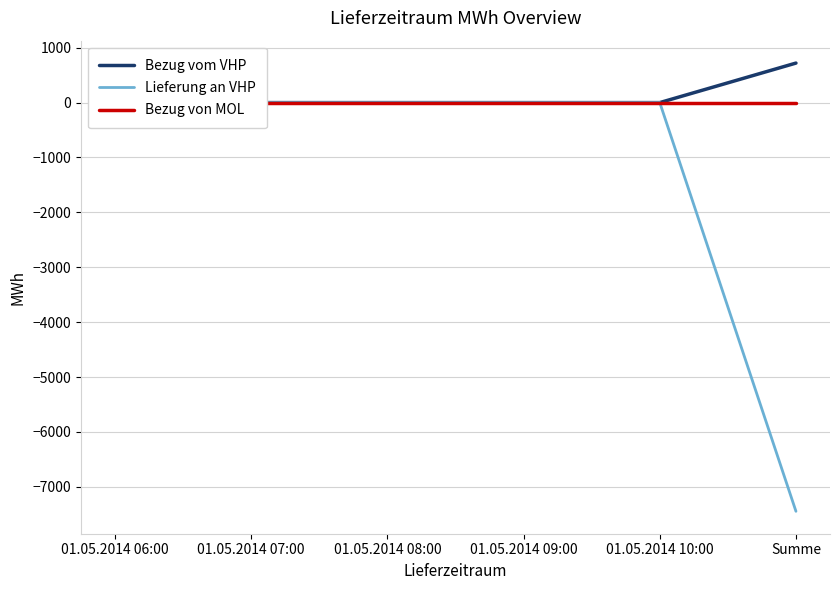

At how many categories does at least one series exceed -5709?

6